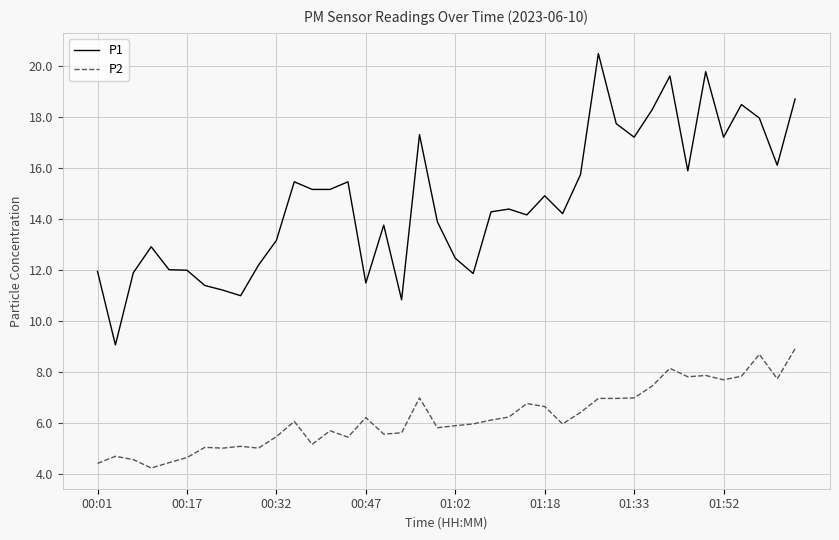

True or false: P2 and P1 cross at least once.

False